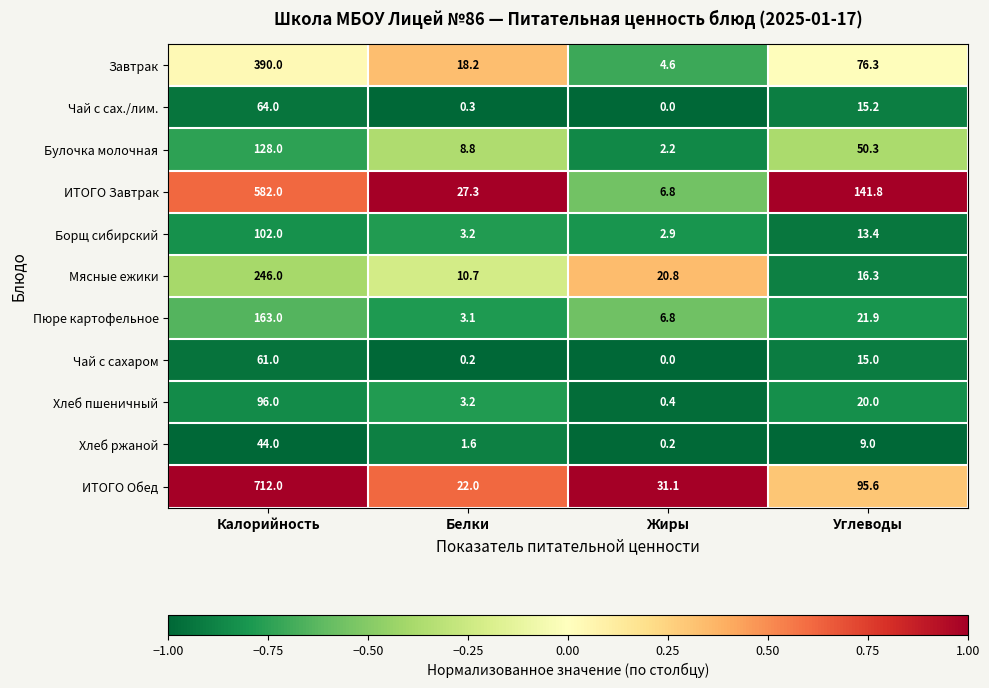

Which label corresponds to the smallest value in the chart?

Жиры